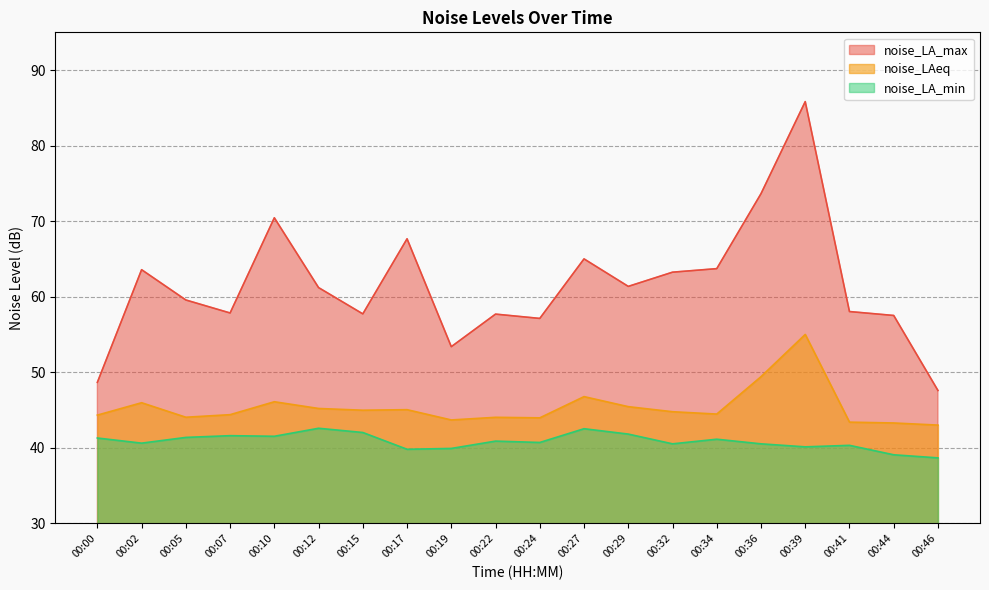

Which series has the largest total across all categories?

noise_LA_max